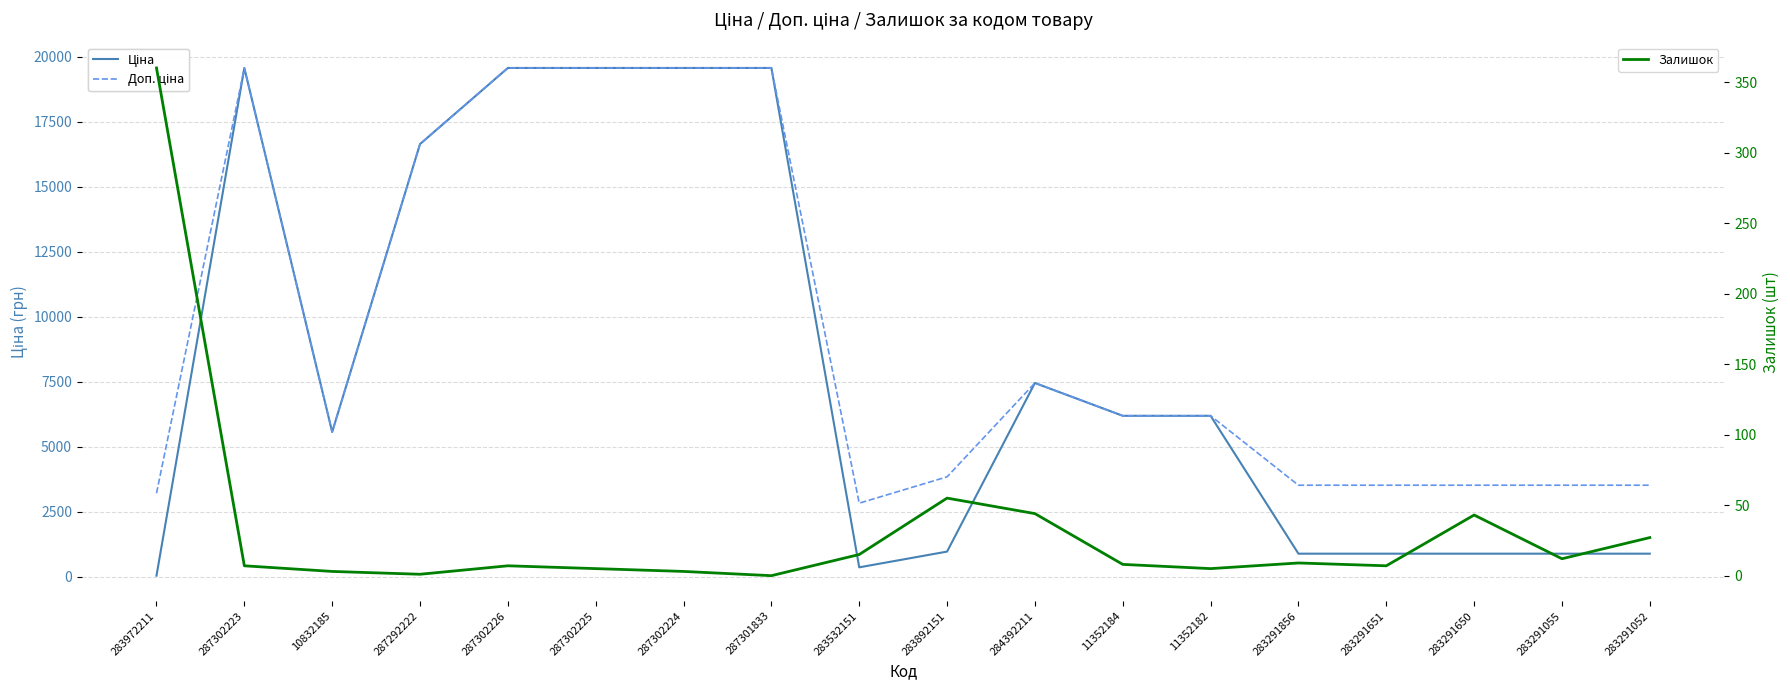

How many lines are shown in the chart?

3